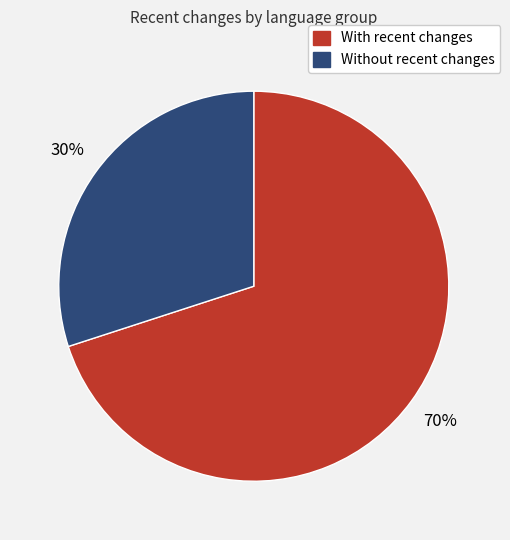

To the nearest percent, what is the average slice percentage?

50%